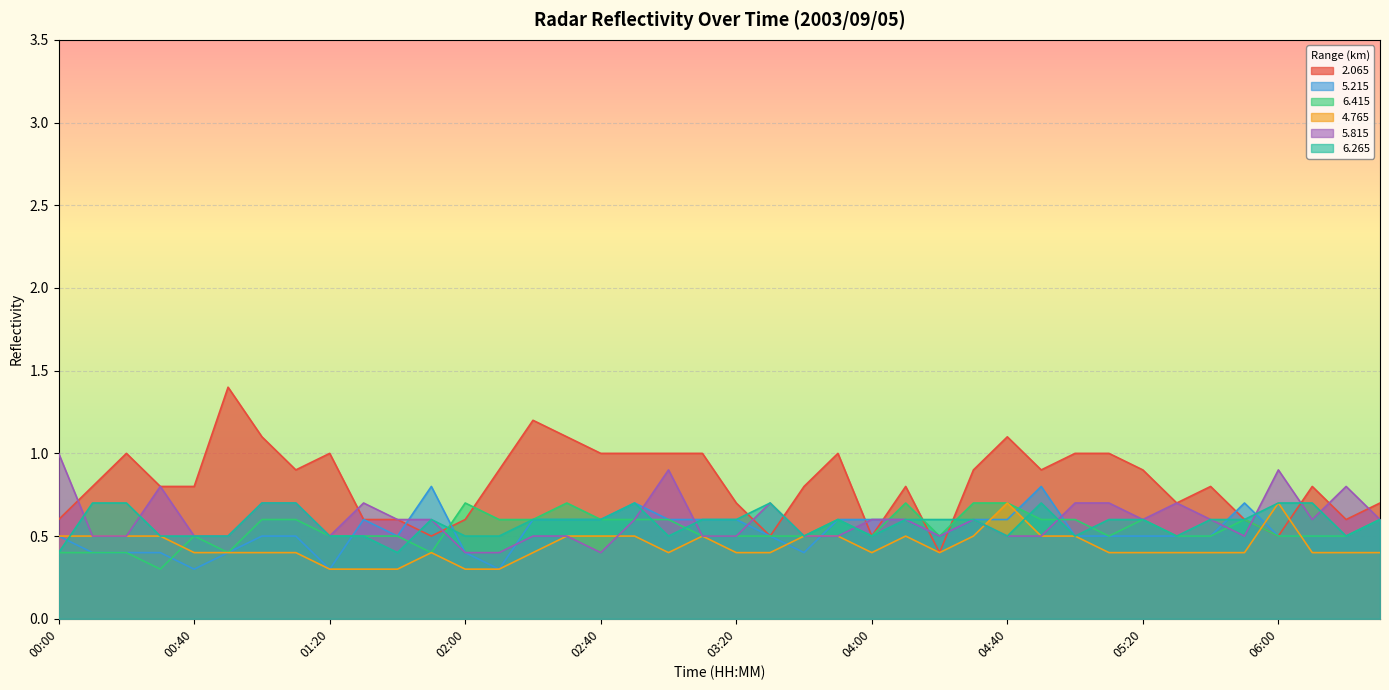

What is the value of the   6.265 point at the 36th from the left?

0.6